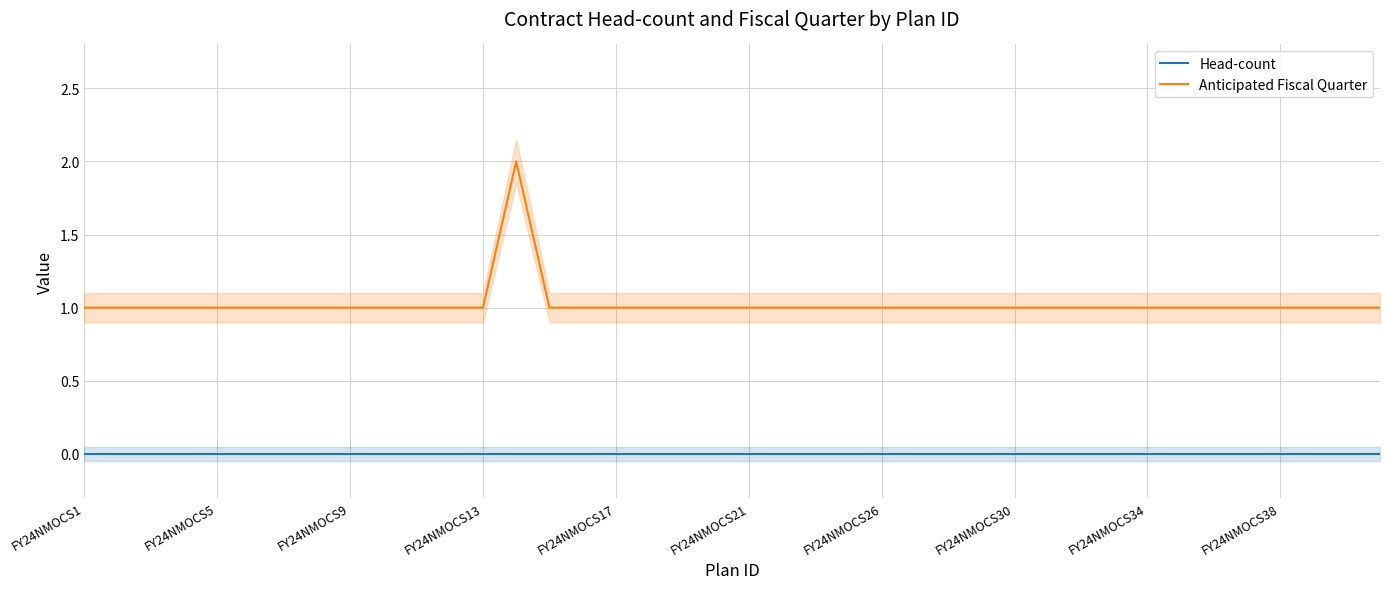

True or false: Head-count and Anticipated Fiscal Quarter cross at least once.

False